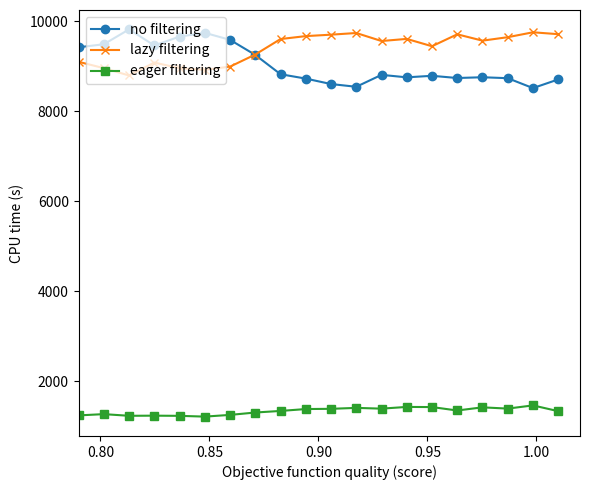

At how many categories does at least one series exceed 1743?

20